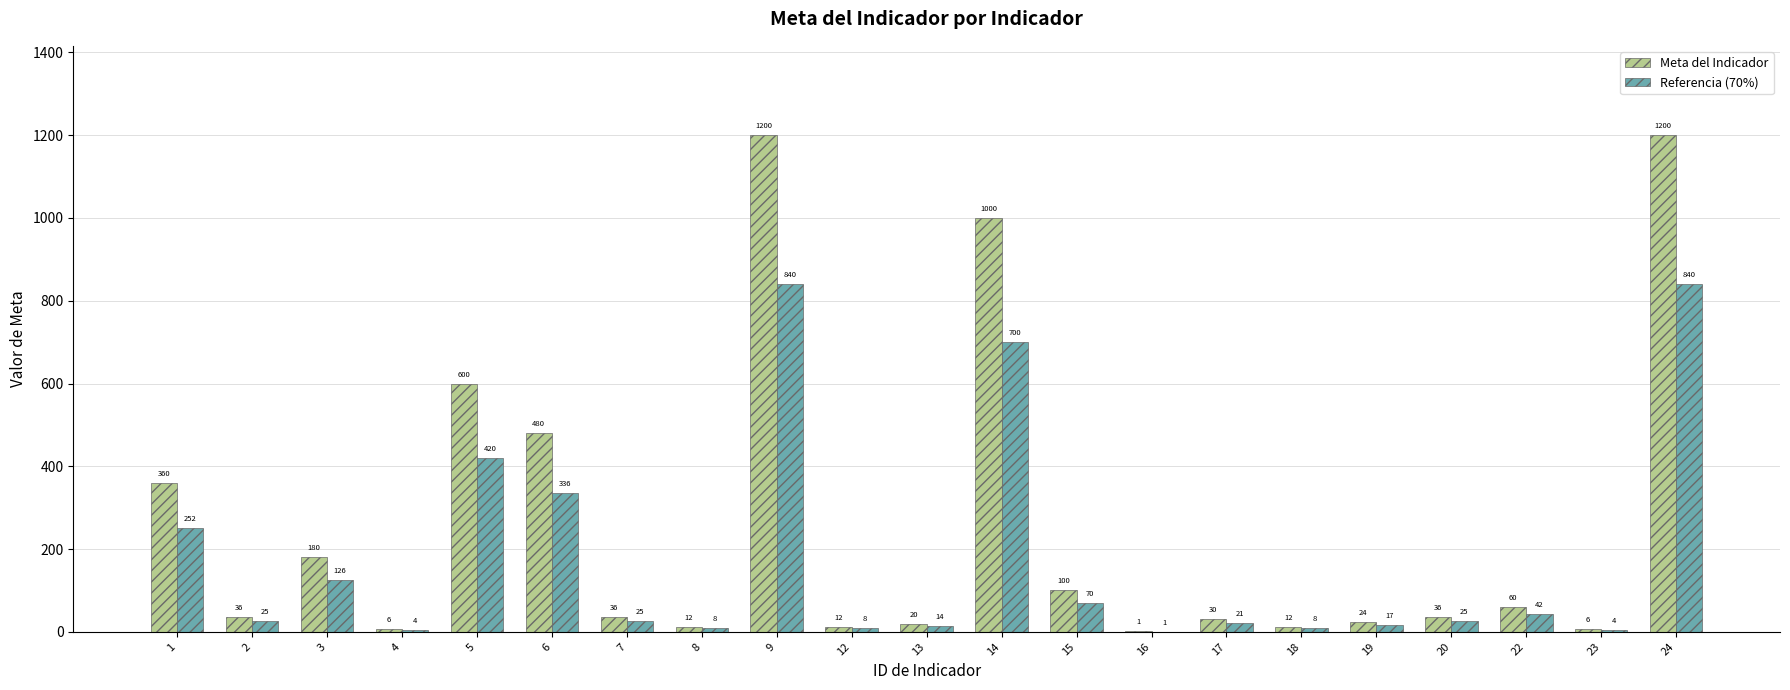

True or false: Meta del Indicador has a value of 12.0 at 8.

True